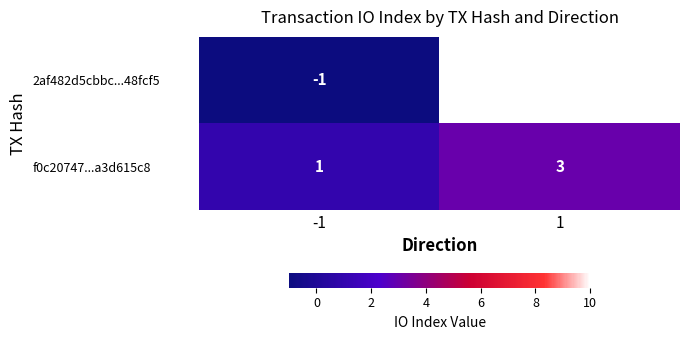

What is the greatest value displayed?

10